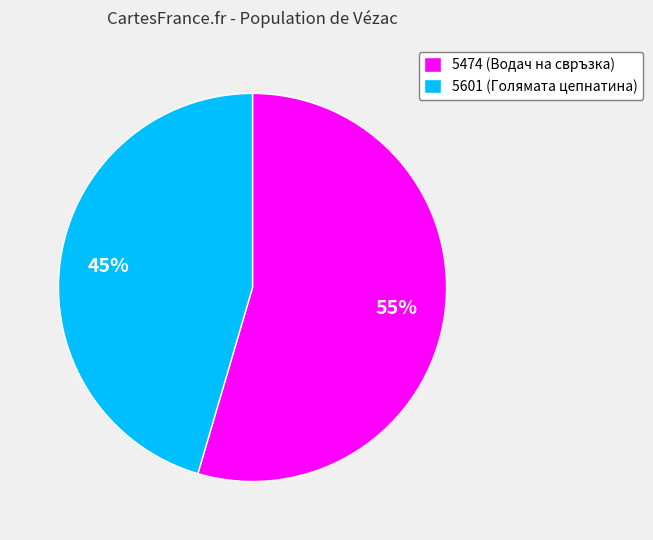

Is the sum of 5474 (Водач на свръзка) and 5601 (Голямата цепнатина) greater than half?

Yes